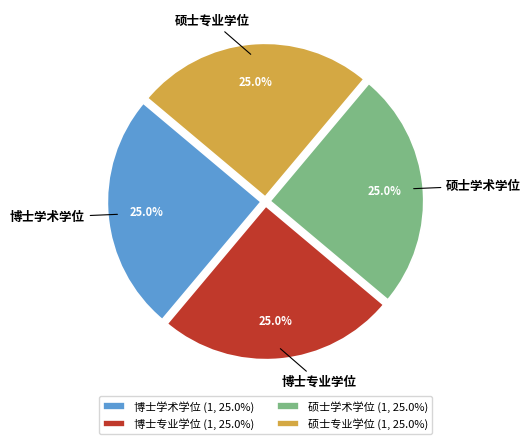

To the nearest percent, what is the average slice percentage?

25%